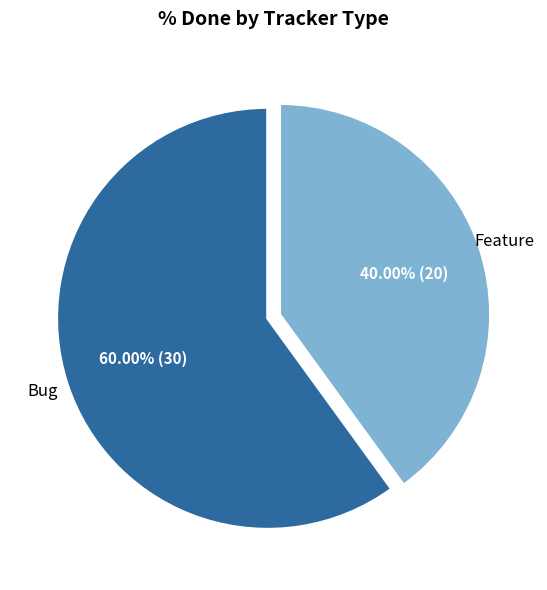

Is there a majority slice in this chart?

Yes